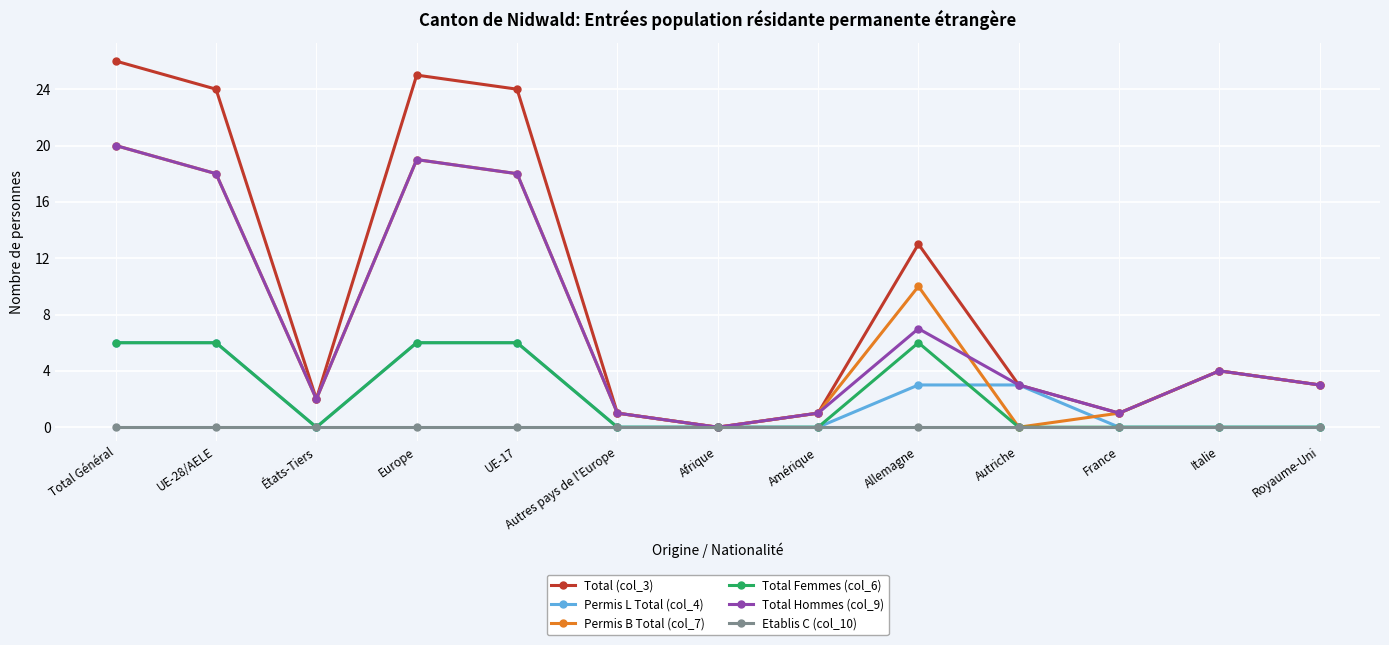

What is the difference between the maximum and second lowest values in the Total Hommes (col_9) series?

19